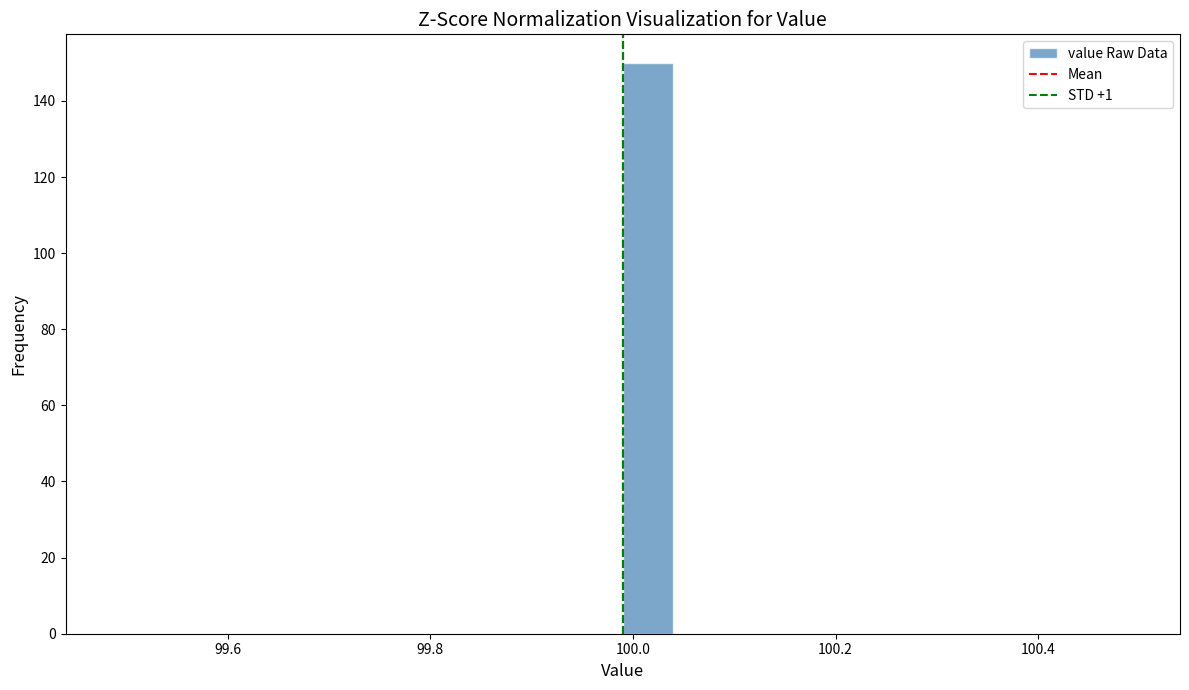

Around what value on the x-axis is the tallest bar? Give the approximate position of its centre, as read against the axis.

100.02